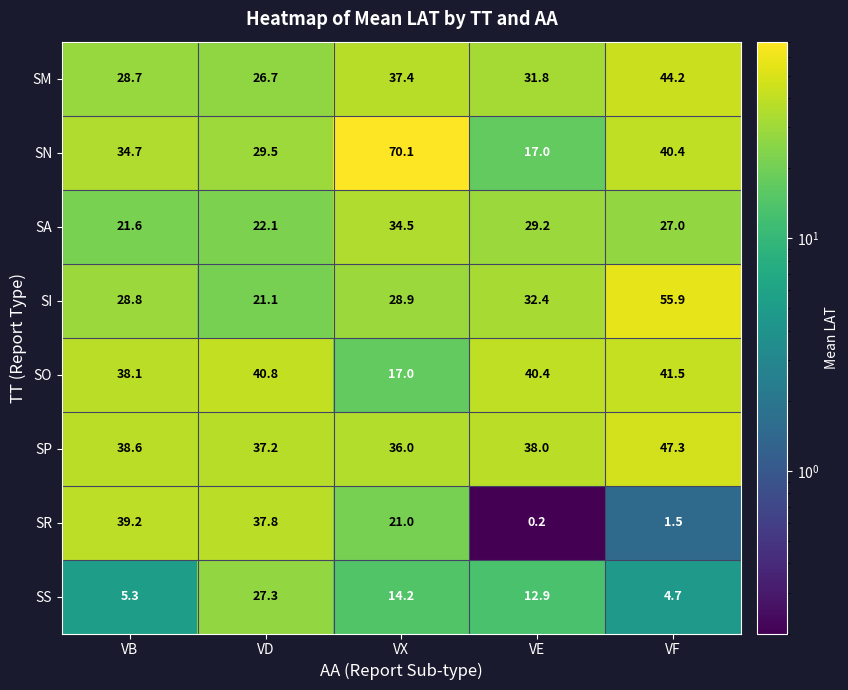

How many data points does each series have?

5